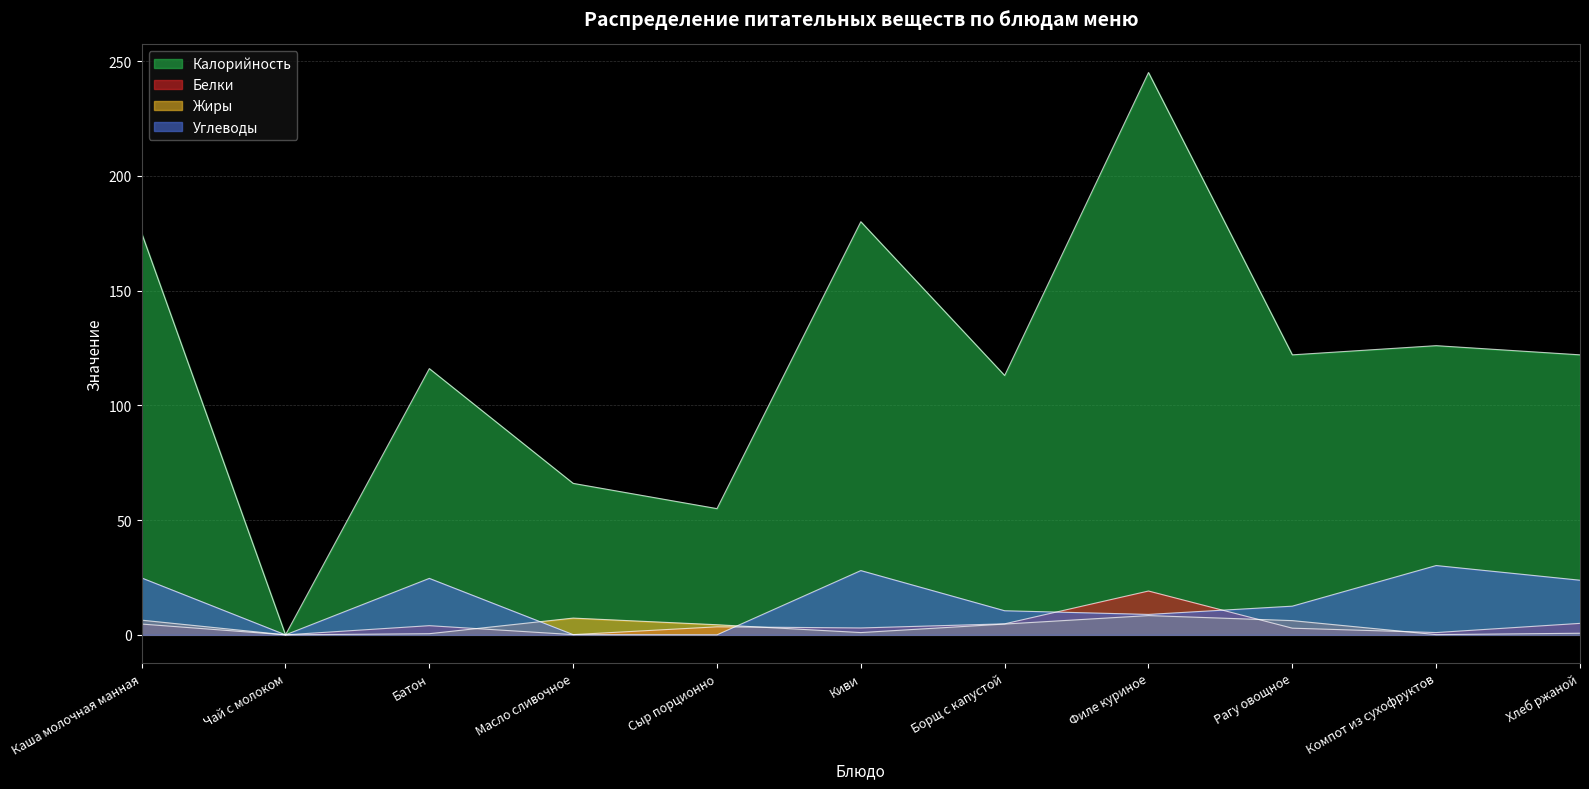

What is the maximum value shown in the chart?

245.0